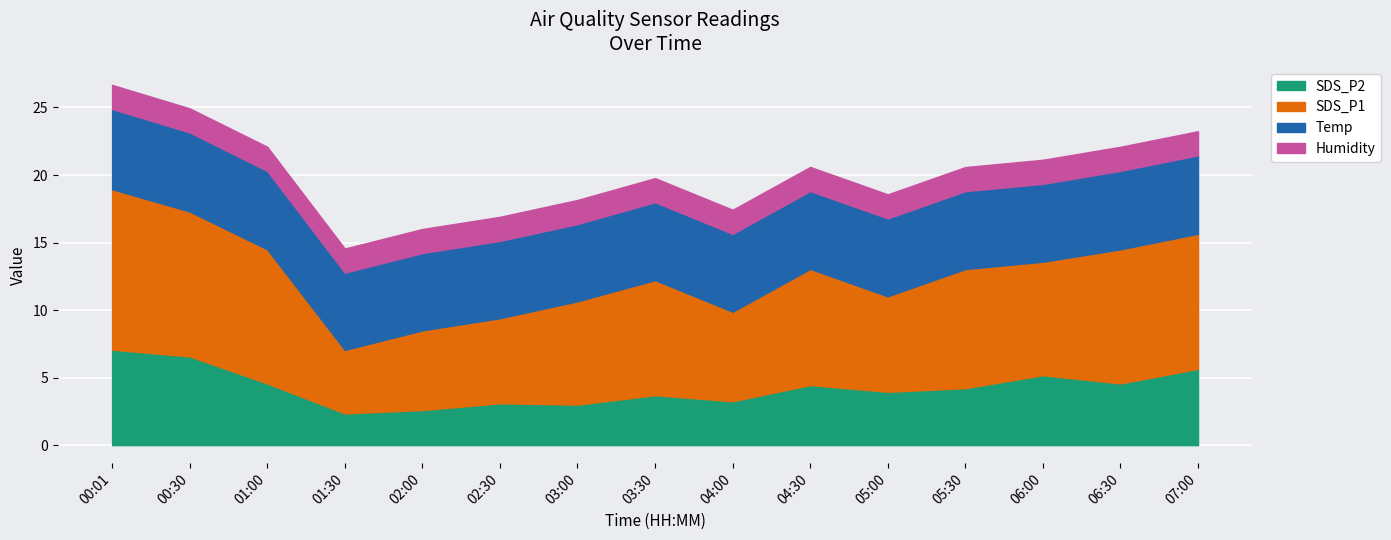

What are all the series names shown in the legend?

SDS_P2, SDS_P1, Temp, Humidity